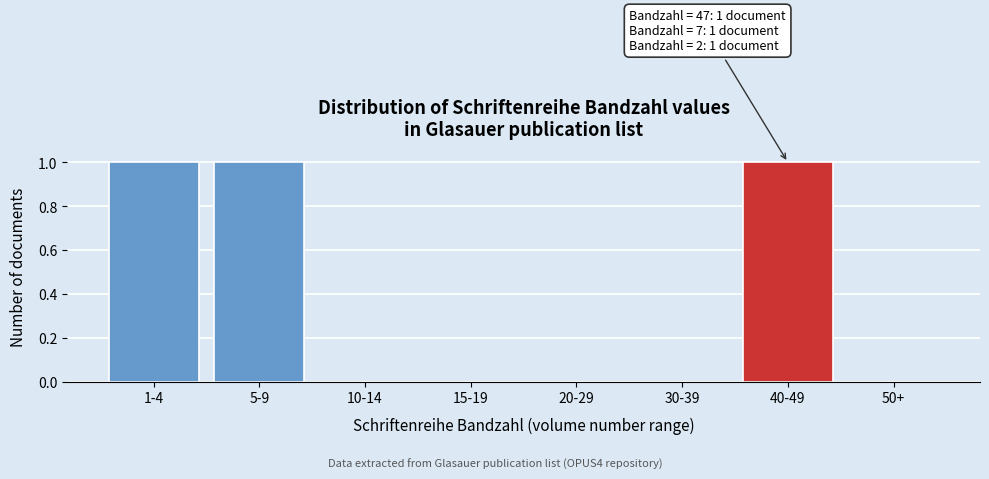

Reading right to left, what are all the values shown in this chart?

50+=0	40-49=1	30-39=0	20-29=0	15-19=0	10-14=0	5-9=1	1-4=1